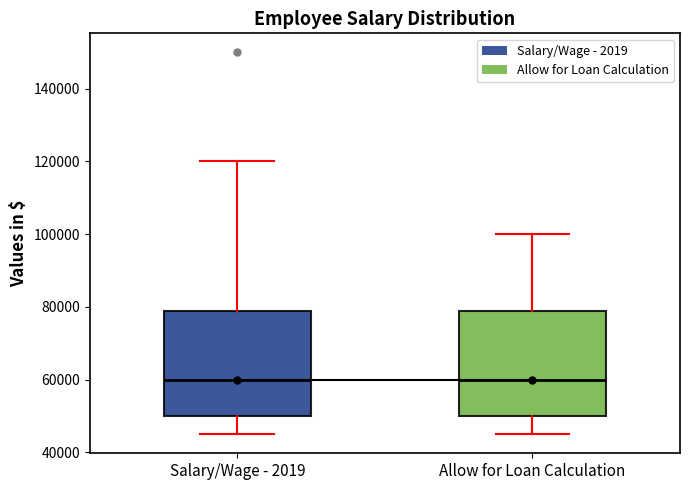

Reading left to right, transcribe this box plot: for each box, give where its median line is, the range the box spans, and where its two whiskers end, as read against the y-axis. The values are not printed on the chart, so give them approximately, as read against the axis.

Salary/Wage - 2019: median 60000, box 50000 to 80000, whiskers 46000 to 120000
Allow for Loan Calculation: median 60000, box 50000 to 80000, whiskers 46000 to 100000